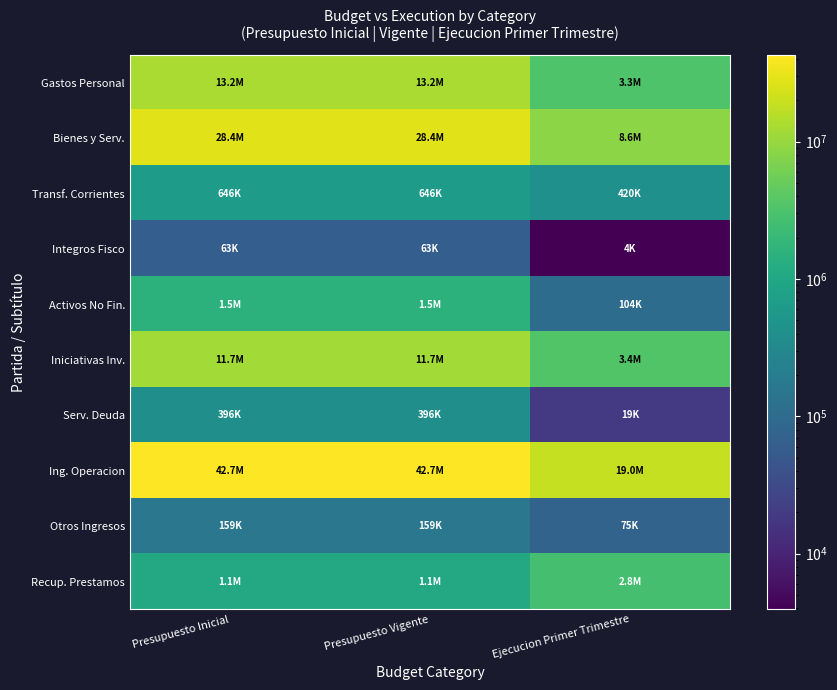

Reading left to right, list all the values displayed in this chart.

Gastos Personal: Presupuesto Inicial=13240853	Presupuesto Vigente=13240853	Ejecucion Primer Trimestre=3344188
Bienes y Serv.: Presupuesto Inicial=28447968	Presupuesto Vigente=28447968	Ejecucion Primer Trimestre=8627681
Transf. Corrientes: Presupuesto Inicial=645974	Presupuesto Vigente=645974	Ejecucion Primer Trimestre=420000
Integros Fisco: Presupuesto Inicial=62832	Presupuesto Vigente=62832	Ejecucion Primer Trimestre=3927
Activos No Fin.: Presupuesto Inicial=1534419	Presupuesto Vigente=1534419	Ejecucion Primer Trimestre=104259
Iniciativas Inv.: Presupuesto Inicial=11731371	Presupuesto Vigente=11731371	Ejecucion Primer Trimestre=3384469
Serv. Deuda: Presupuesto Inicial=396264	Presupuesto Vigente=396264	Ejecucion Primer Trimestre=19138
Ing. Operacion: Presupuesto Inicial=42706038	Presupuesto Vigente=42706038	Ejecucion Primer Trimestre=19047212
Otros Ingresos: Presupuesto Inicial=159013	Presupuesto Vigente=159013	Ejecucion Primer Trimestre=75269
Recup. Prestamos: Presupuesto Inicial=1066994	Presupuesto Vigente=1066994	Ejecucion Primer Trimestre=2777603